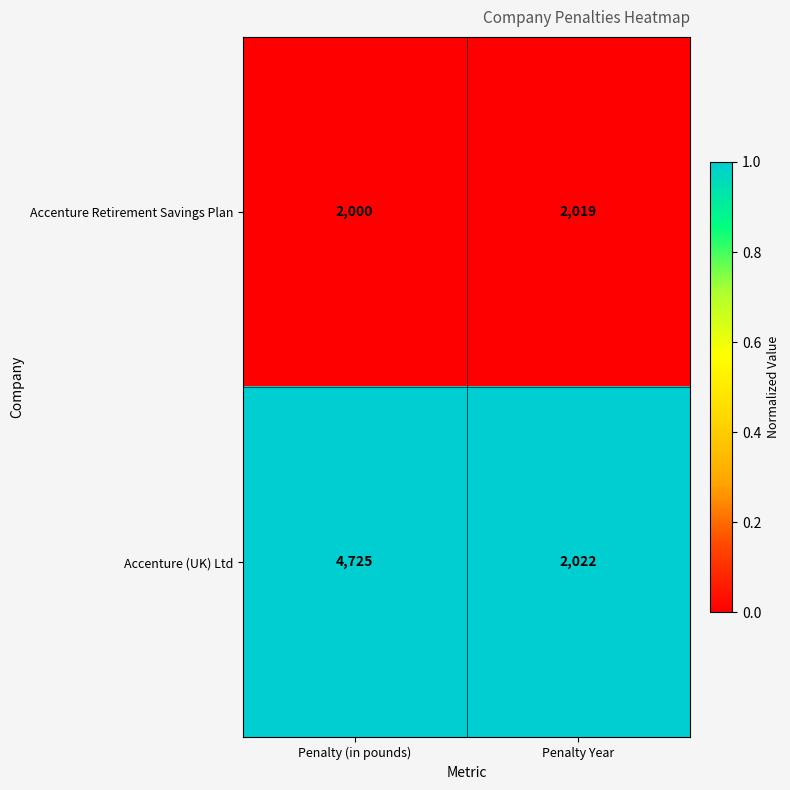

List the series in order of their peak value, lowest first.

Accenture Retirement Savings Plan, Accenture (UK) Ltd